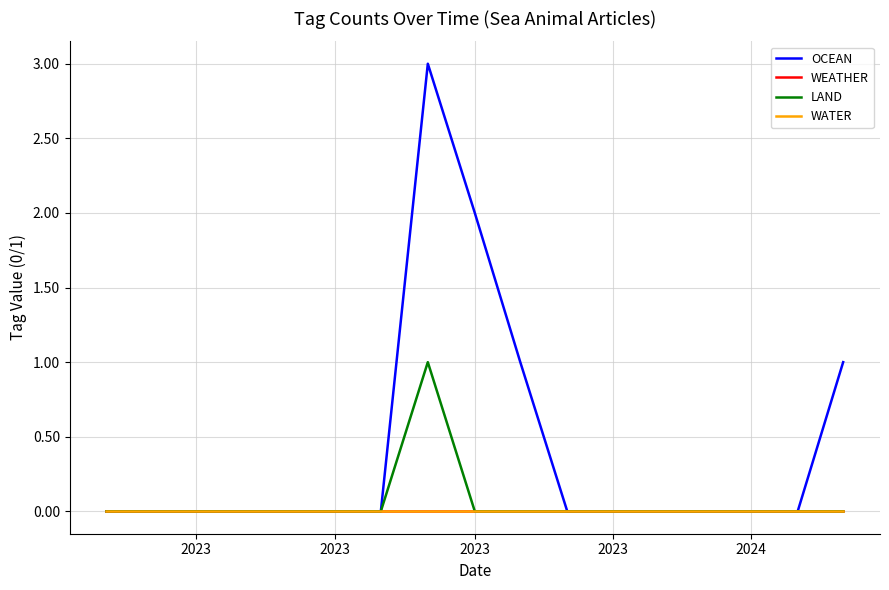

What are all the series names shown in the legend?

OCEAN, WEATHER, LAND, WATER